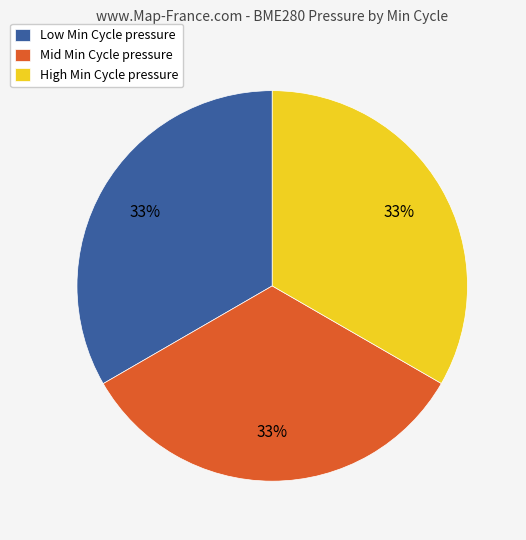

Approximately how many times larger is the value at Mid Min Cycle pressure compared to Low Min Cycle pressure?

1.0